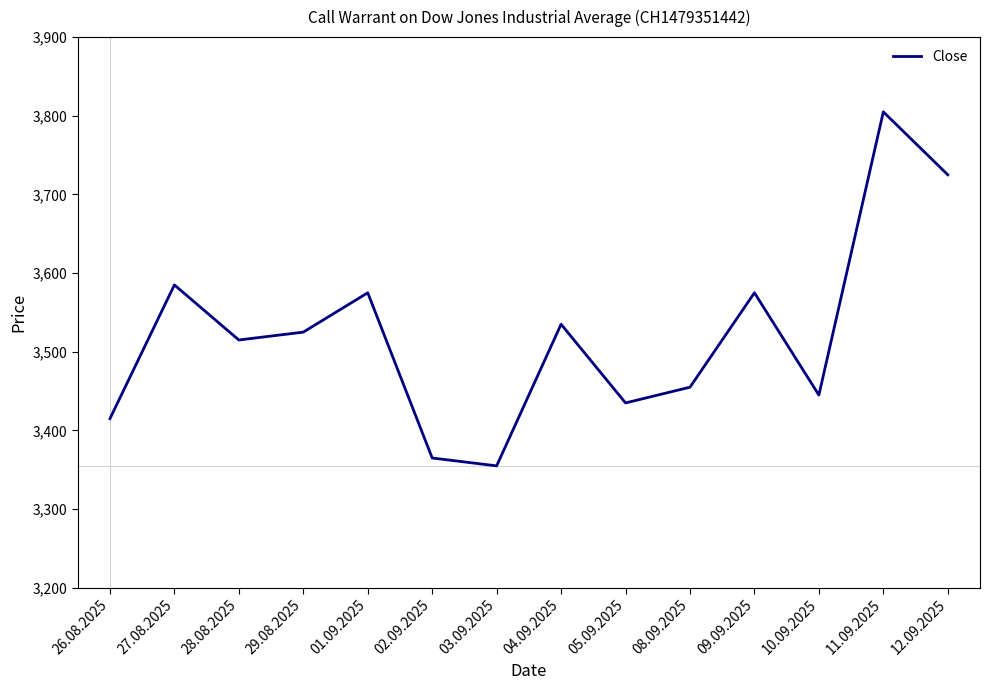

How many lines are shown in the chart?

1